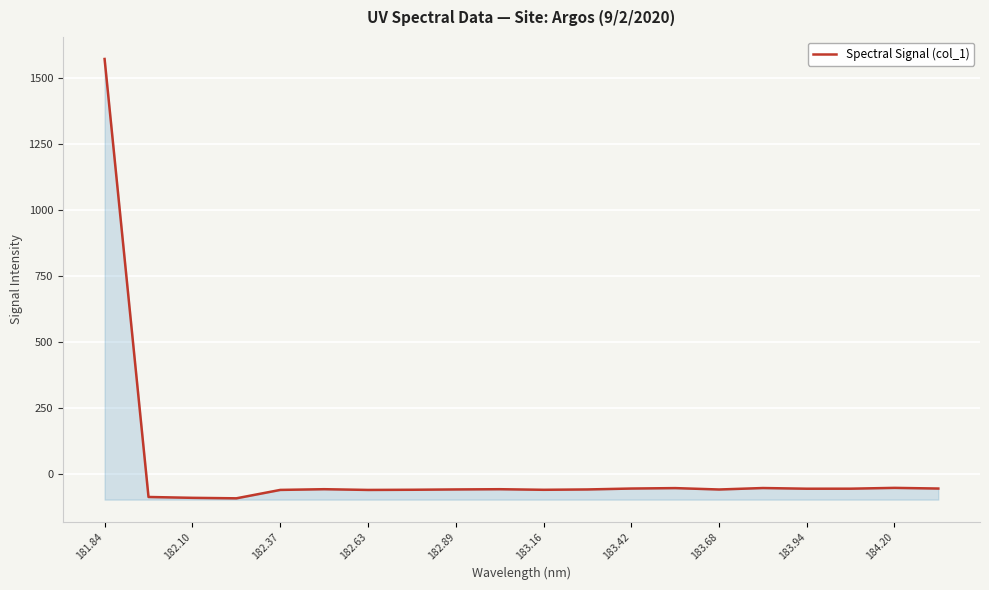

Reading right to left, transcribe all the data shown in this chart.

-56.4	-53.9	-57.0	-57.1	-54.5	-60.1	-54.8	-56.4	-59.9	-61.2	-59.0	-59.9	-61.1	-61.7	-59.0	-61.7	-93.5	-91.7	-88.5	1571.5